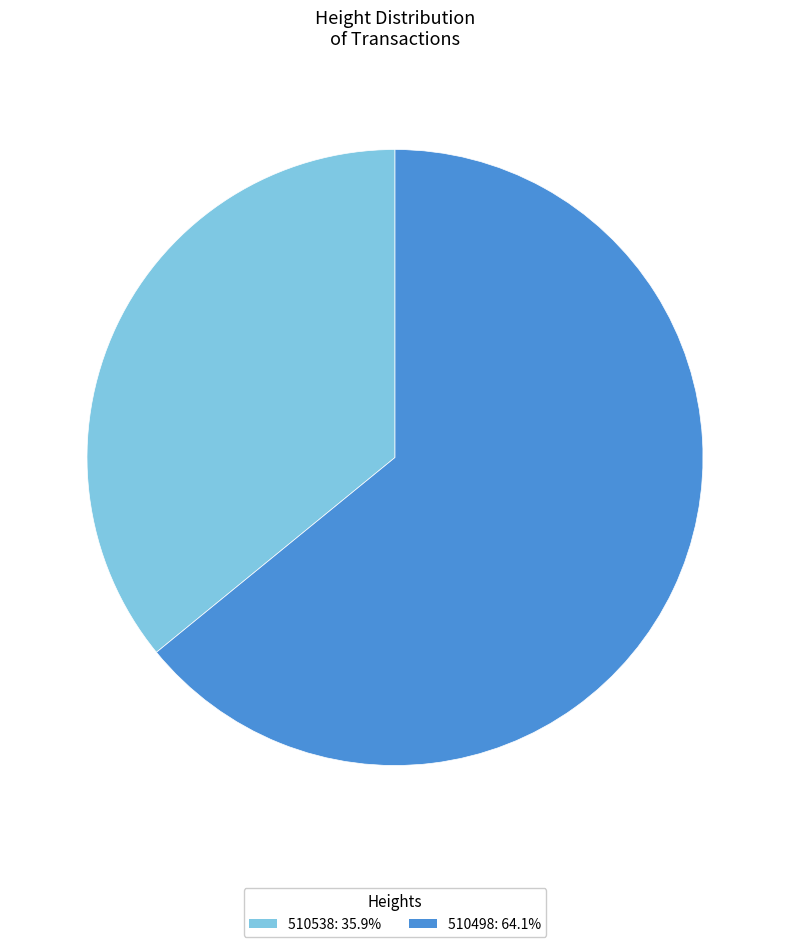

Rank the categories by value from highest to lowest.

510498, 510538